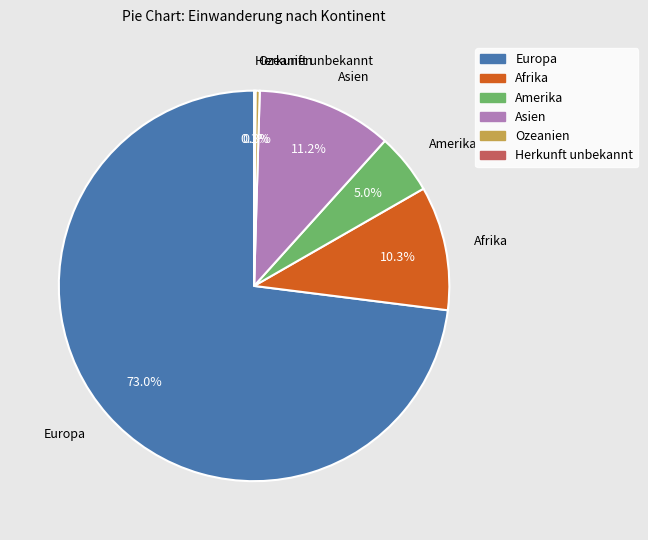

The Europa slice represents 79% of the pie. True or false?

False